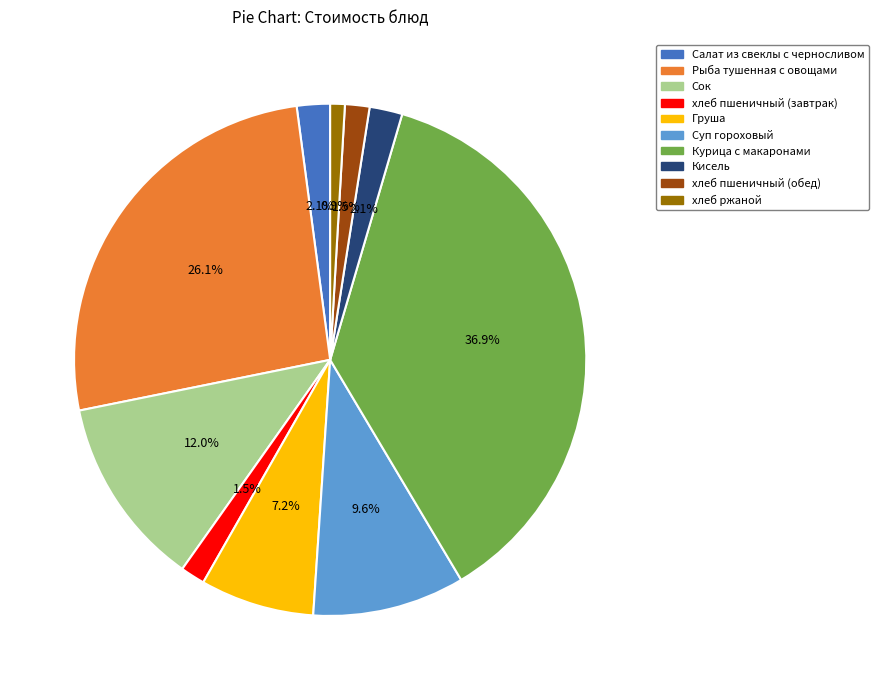

Which category has the smallest portion of the pie?

хлеб ржаной